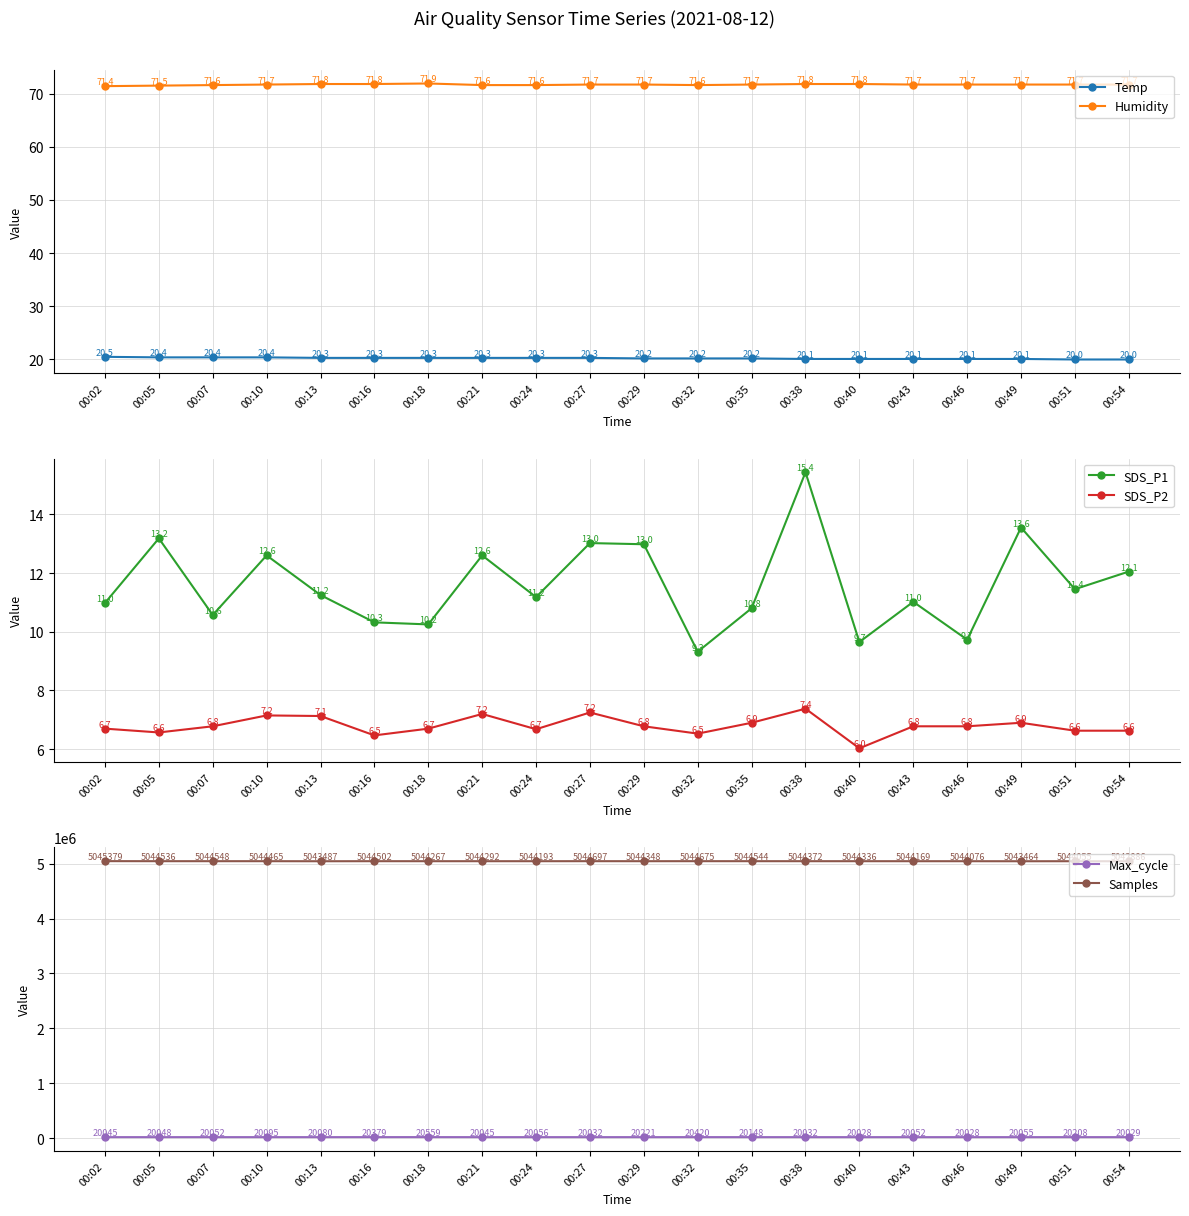

What is the total value across all series at 00:16?

5064989.9